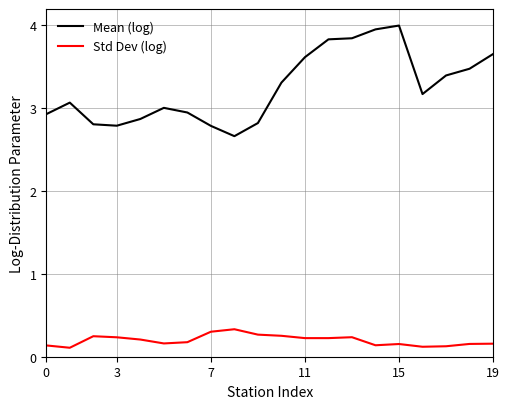

Which series has the largest range (max minus min)?

Mean (log)